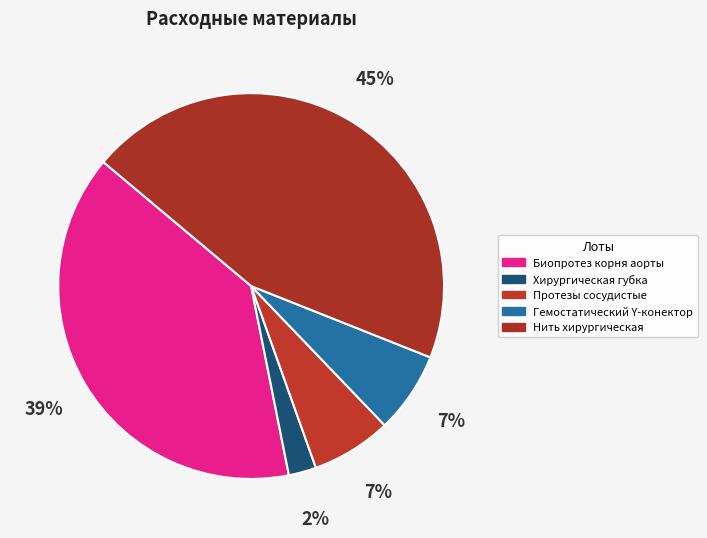

Is it true that Хирургическая губка is 2% of the pie?

True